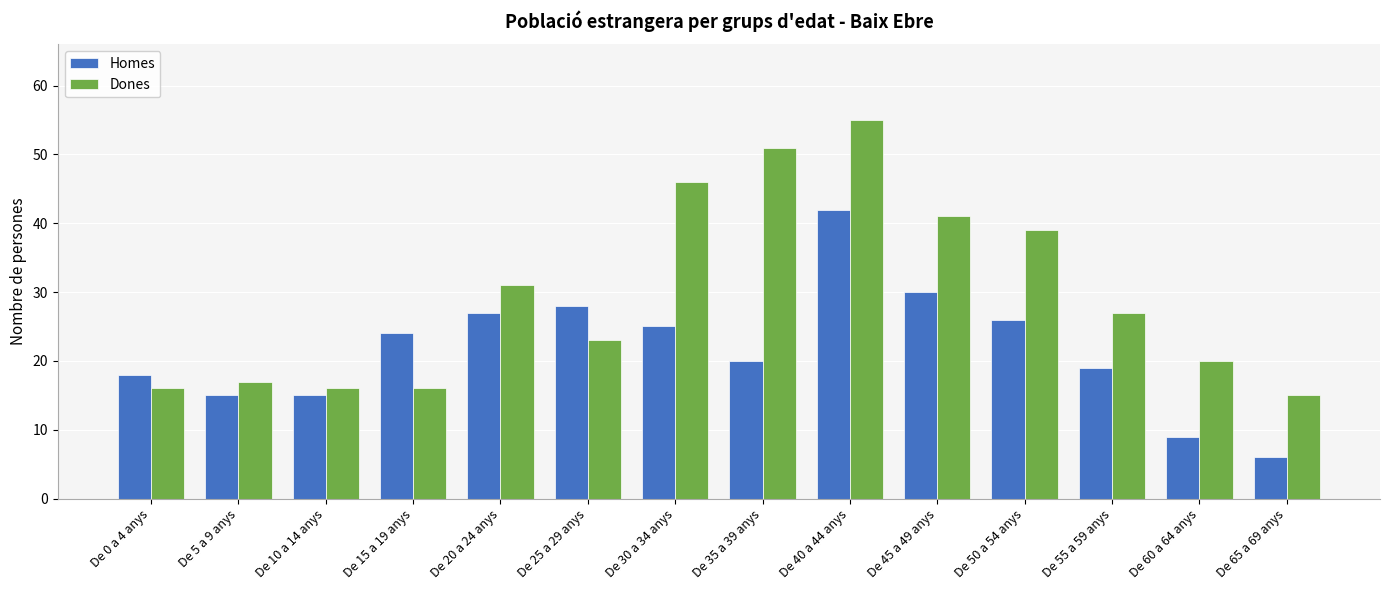

Rank the series at De 40 a 44 anys from lowest to highest value.

Homes, Dones